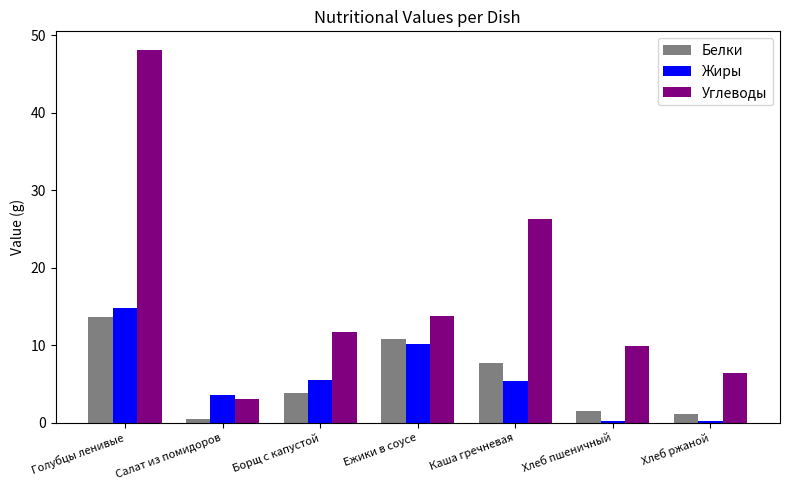

Rank the categories by Углеводы value from highest to lowest.

Голубцы ленивые, Каша гречневая, Ежики в соусе, Борщ с капустой, Хлеб пшеничный, Хлеб ржаной, Салат из помидоров